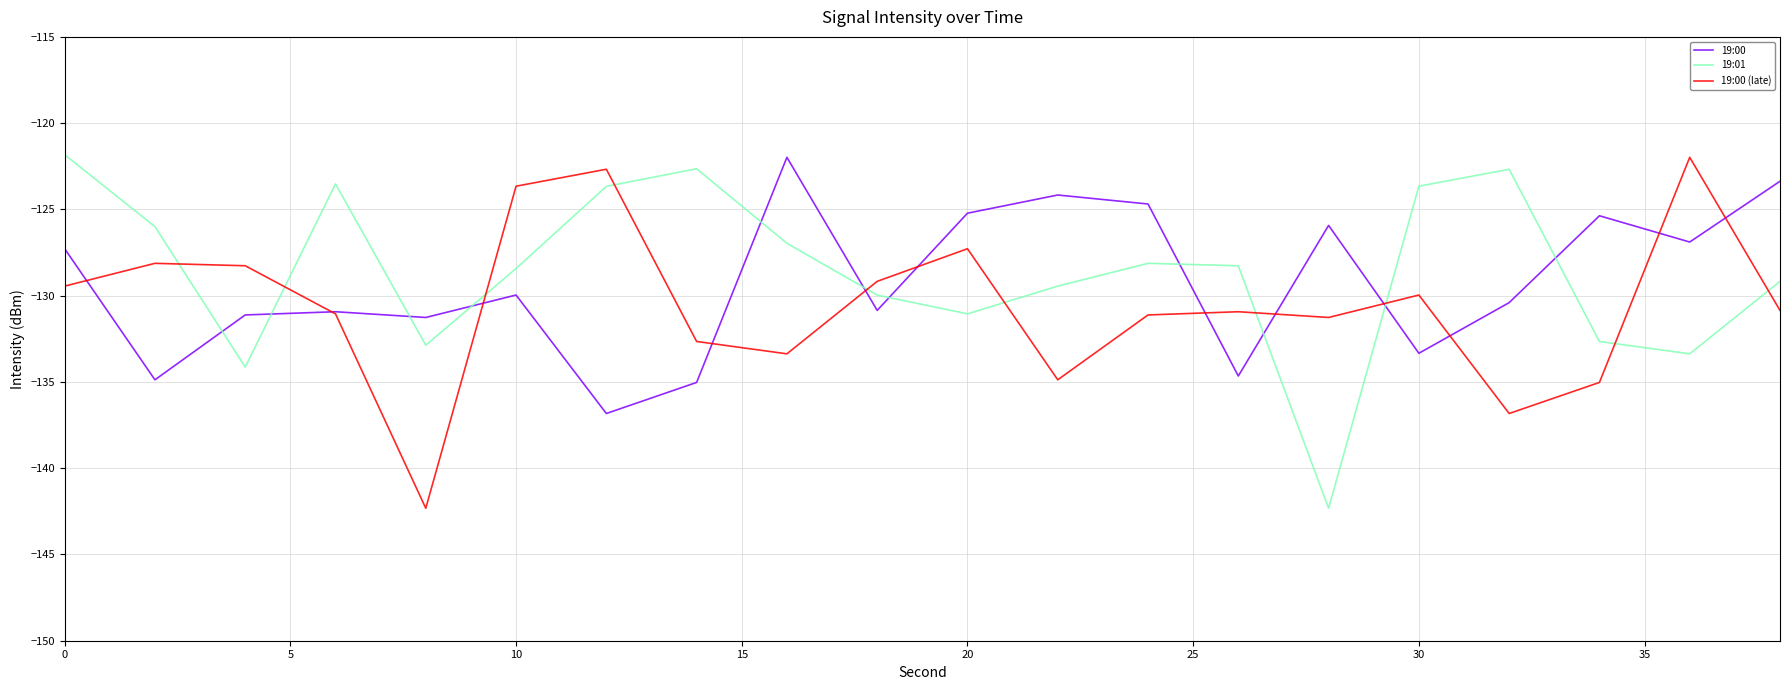

How many intersections are there between 19:00 and 19:01?

11